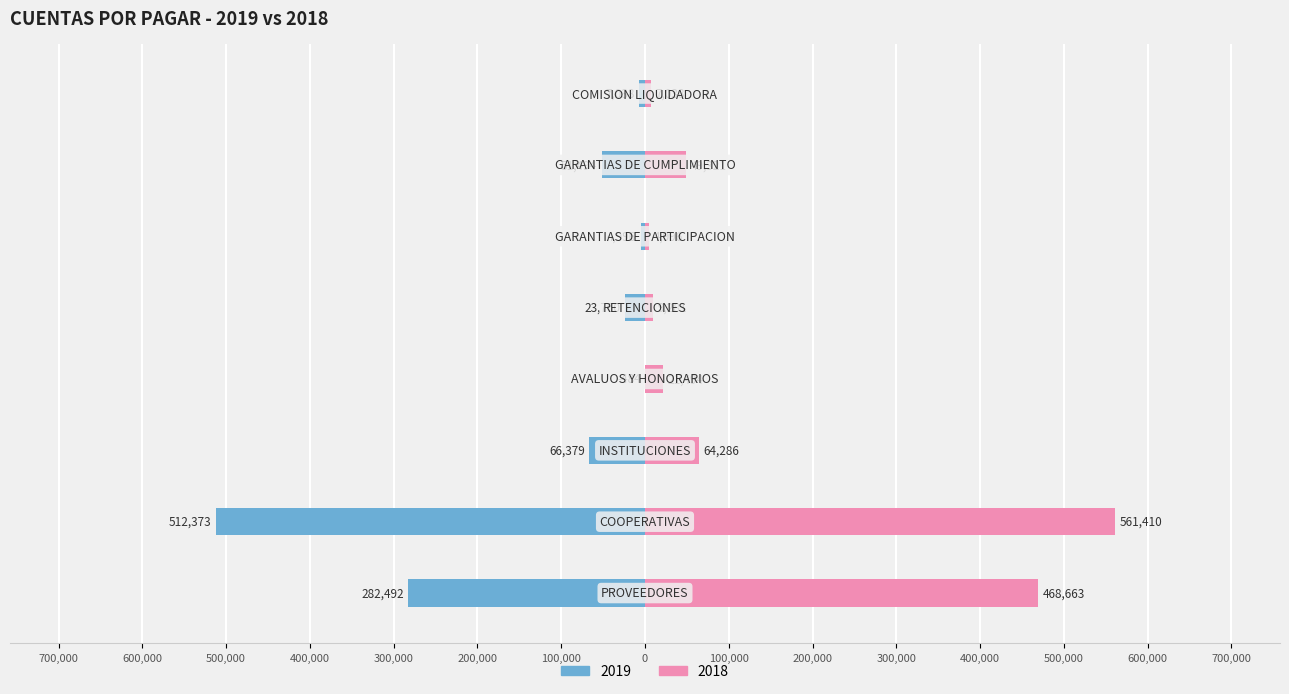

Is it true that 2019 equals -7038 at COMISION LIQUIDADORA?

True